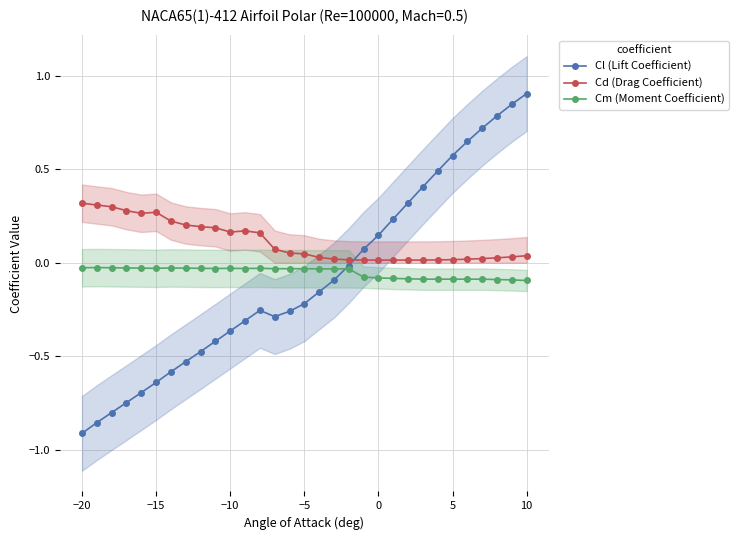

After their last crossing, which series has the higher values: Cd (Drag Coefficient) or Cl (Lift Coefficient)?

Cl (Lift Coefficient)